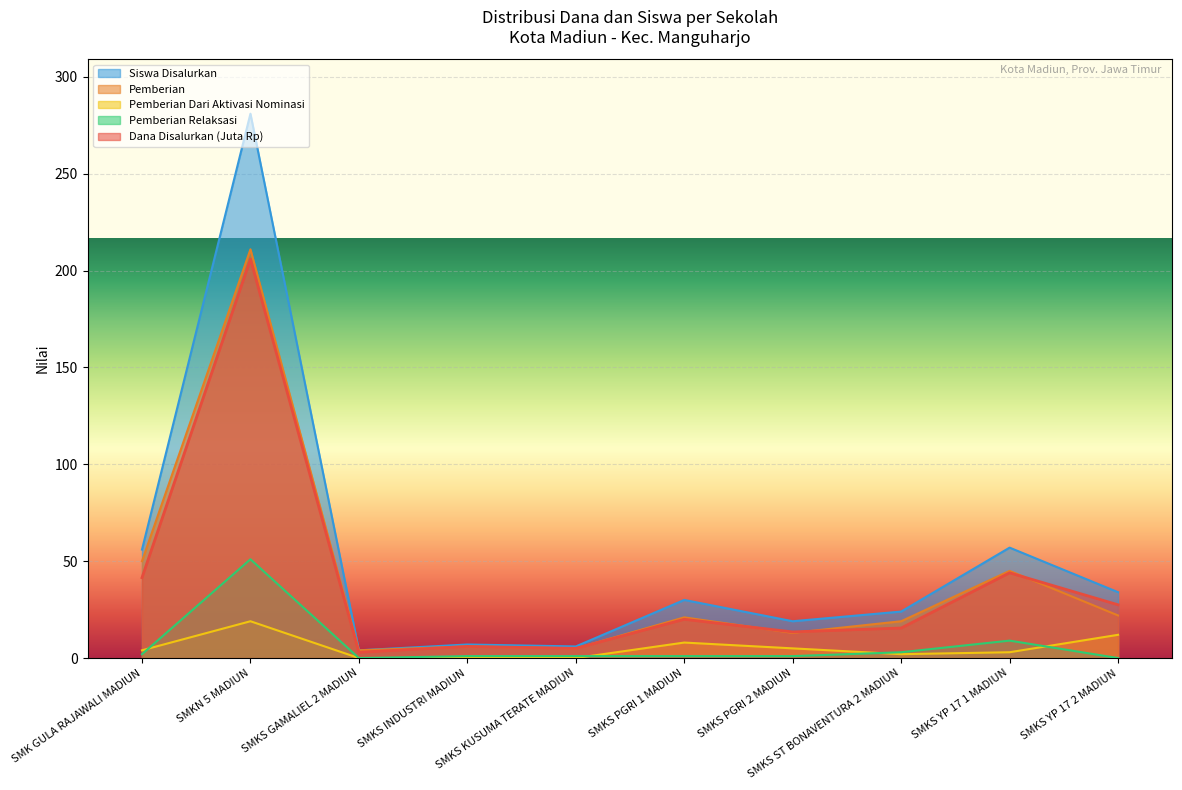

What is the difference between the maximum and minimum values in the Pemberian series?

207.0